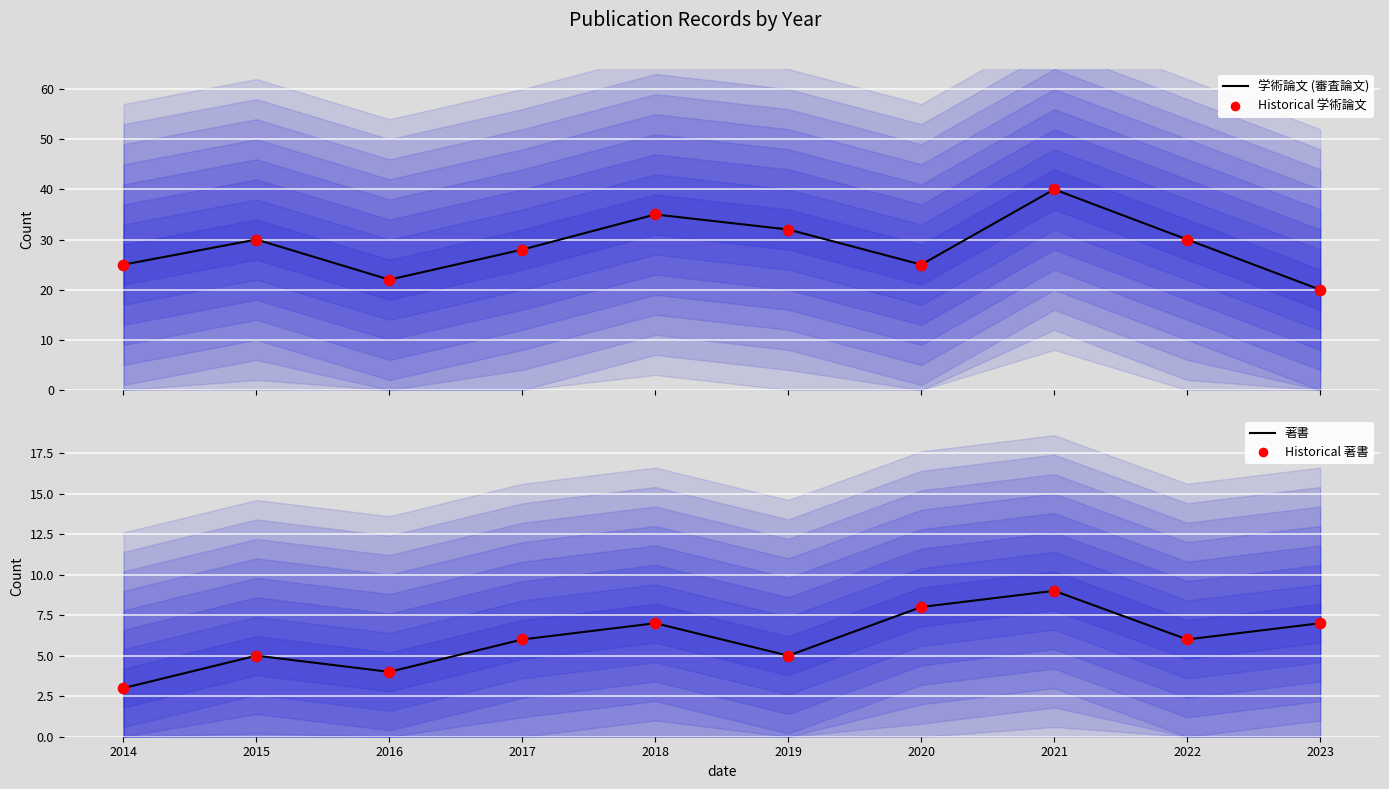

What are all the series names shown in the legend?

学術論文 (審査論文), Historical 学術論文, 著書, Historical 著書